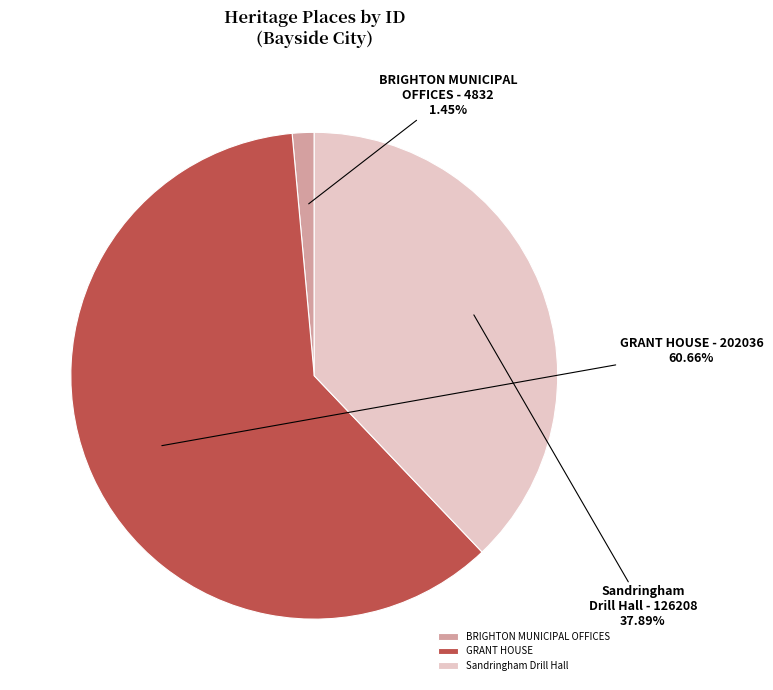

How many segments does this pie chart have?

3